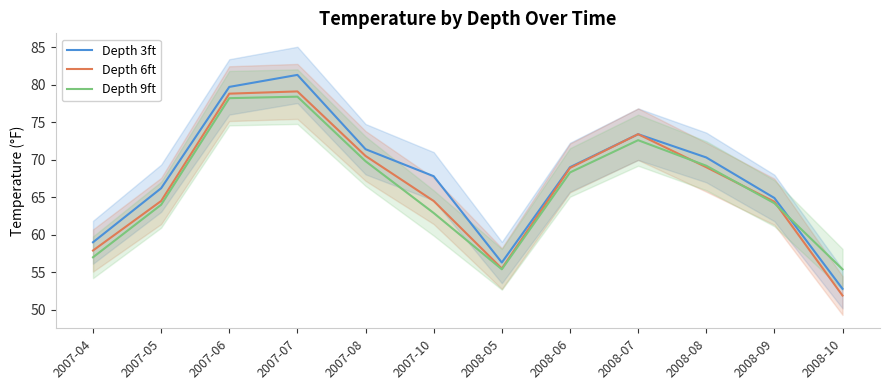

At how many categories does at least one series exceed 56?

11